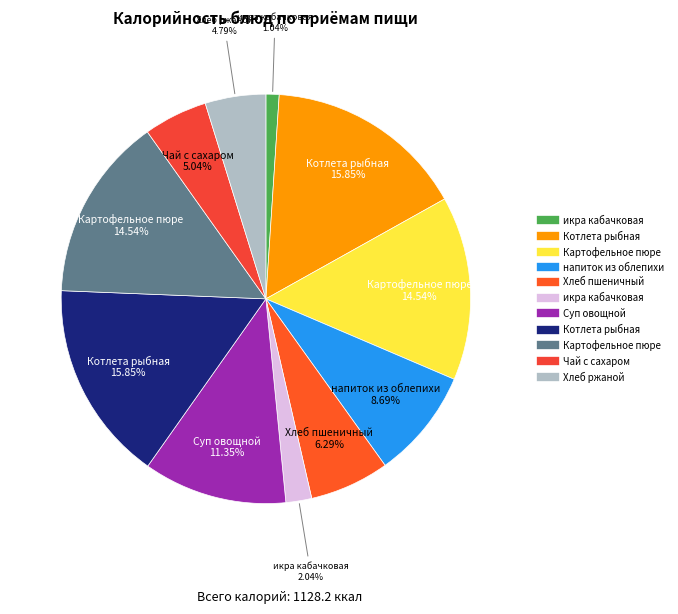

Which slice is the largest?

Котлета рыбная (Завтрак)